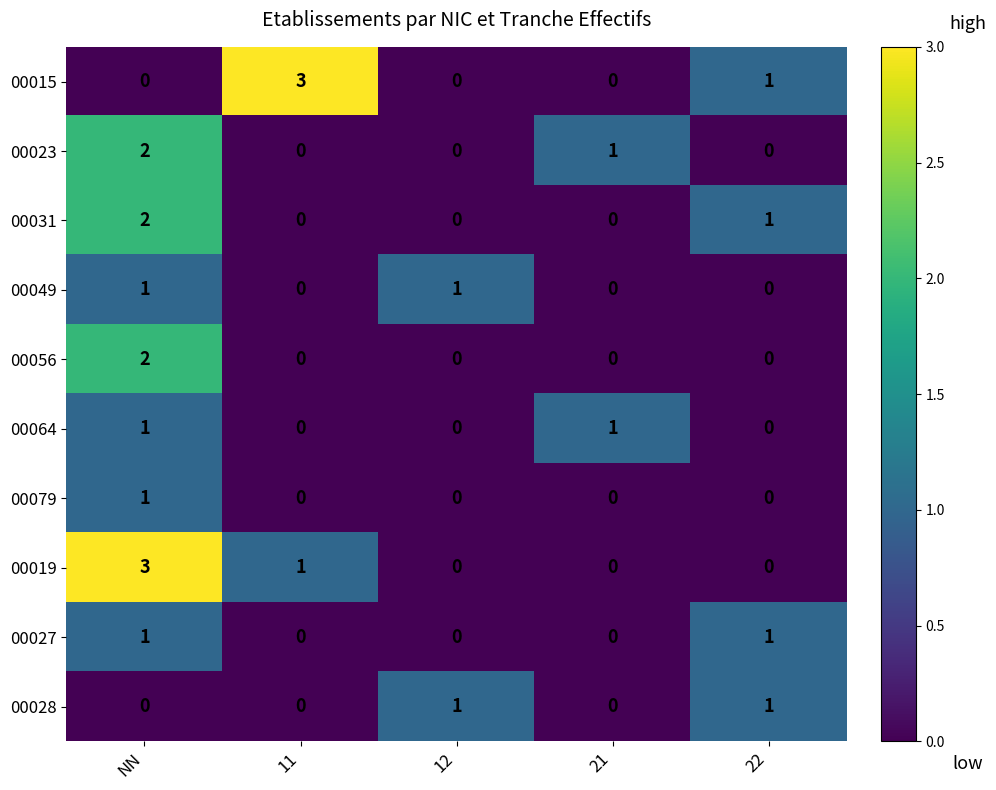

What is the sum of the 00023 values at 21 and NN?

3